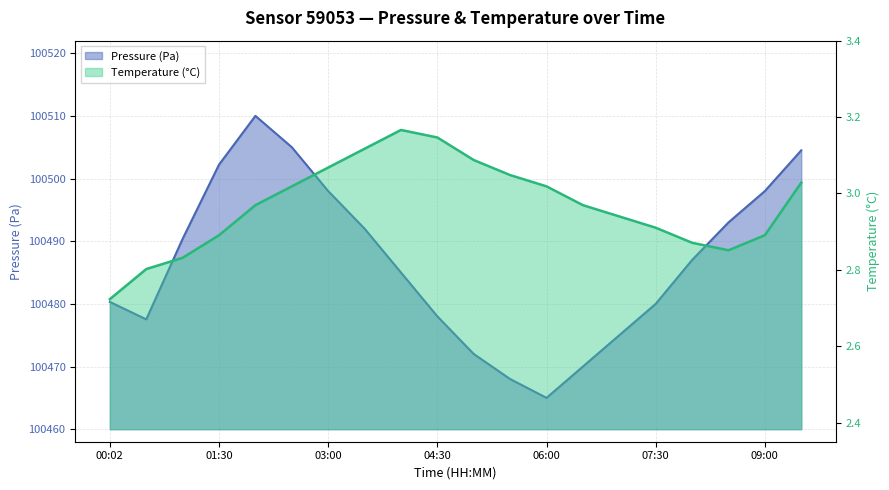

At which category does Temperature (°C) reach its first local peak?

04:00